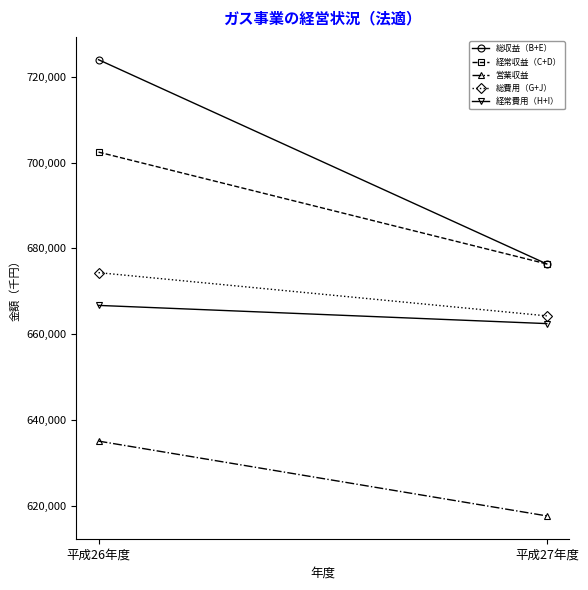

Is it true that 総収益（B+E） equals 1063876 at 平成26年度?

False